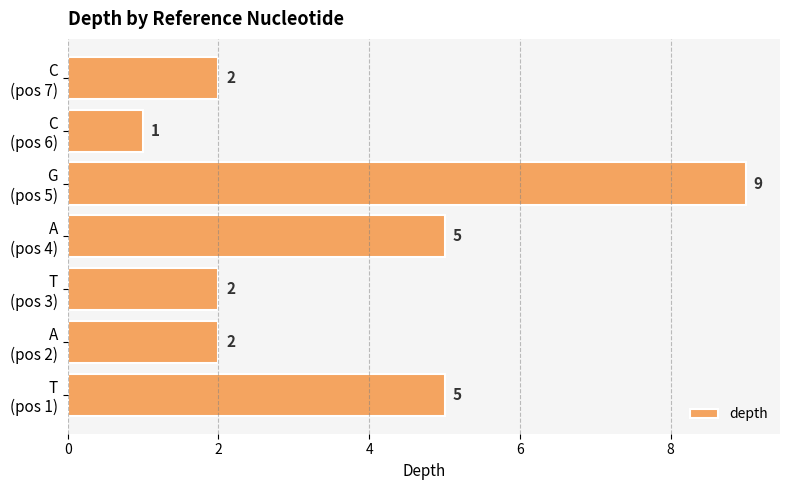

Which label corresponds to the smallest value in the chart?

C
(pos 6)